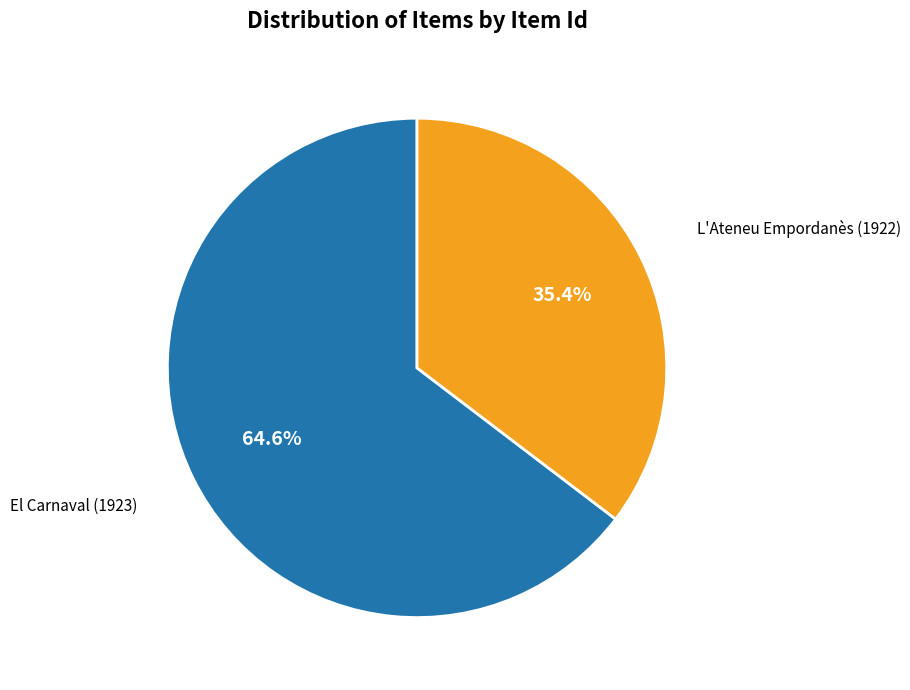

Does any single category account for the majority?

Yes